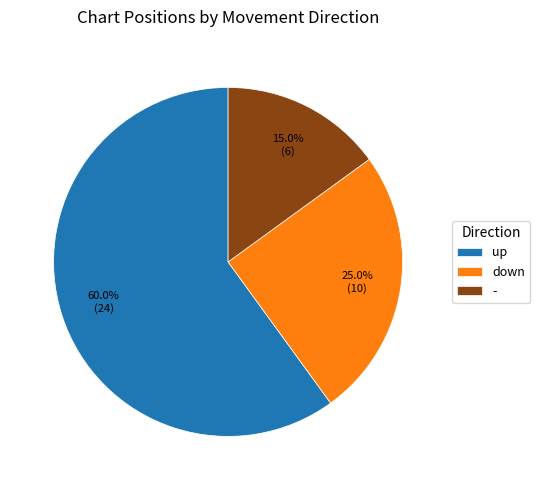

Which slice is the smallest?

-